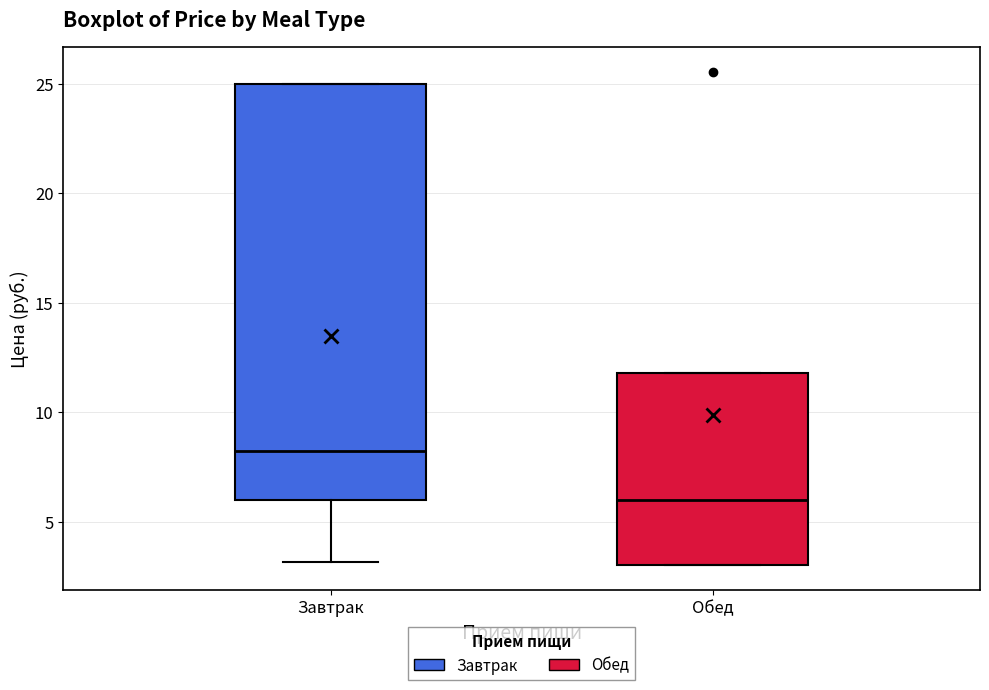

Comparing the boxes themselves (not the whiskers), which one is the tallest?

Завтрак